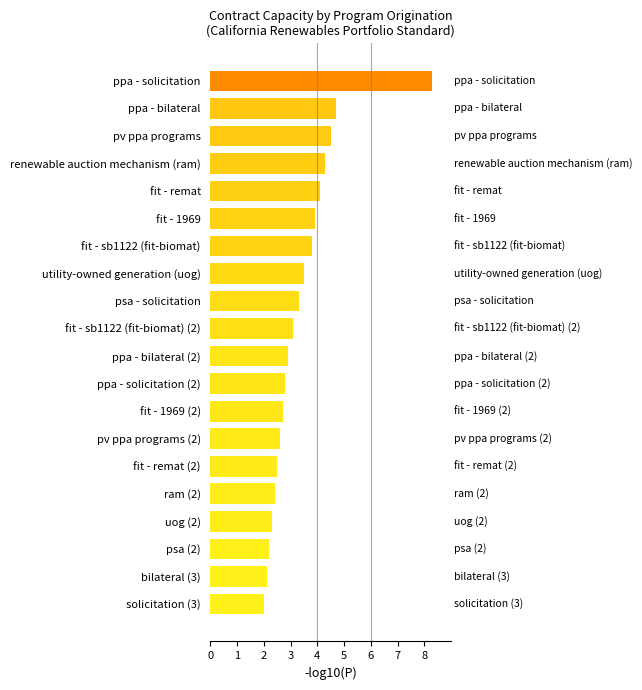

Which has a higher value, ppa - bilateral or renewable auction mechanism (ram)?

ppa - bilateral